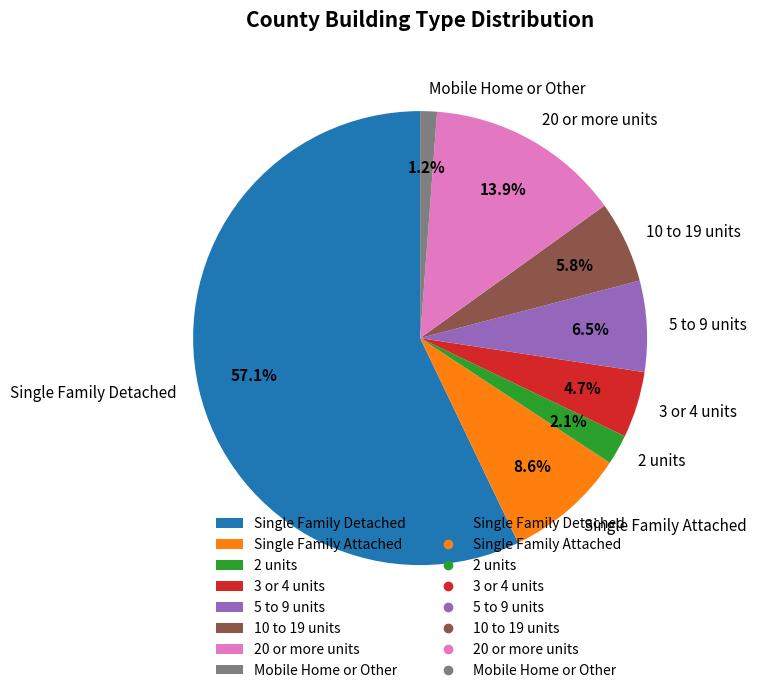

What percentage is the Single Family Detached slice, to the nearest percent?

57%